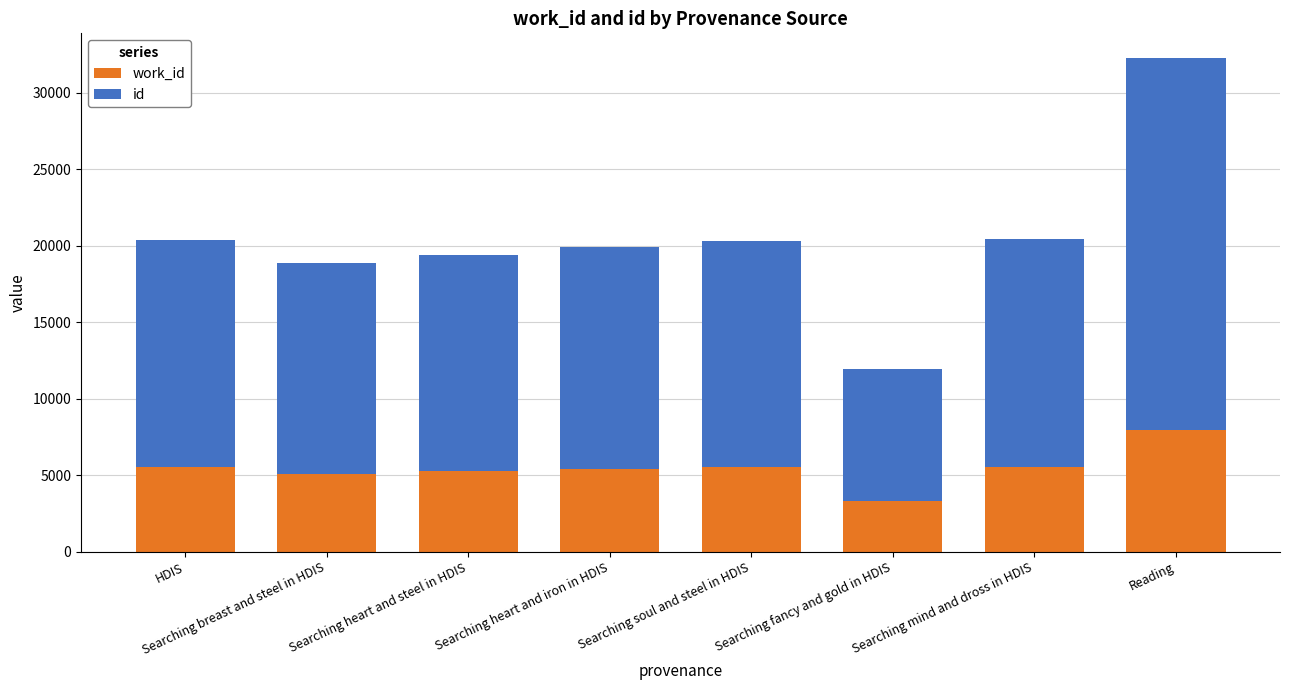

What is the total value across all series at Searching fancy and gold in HDIS?

11947